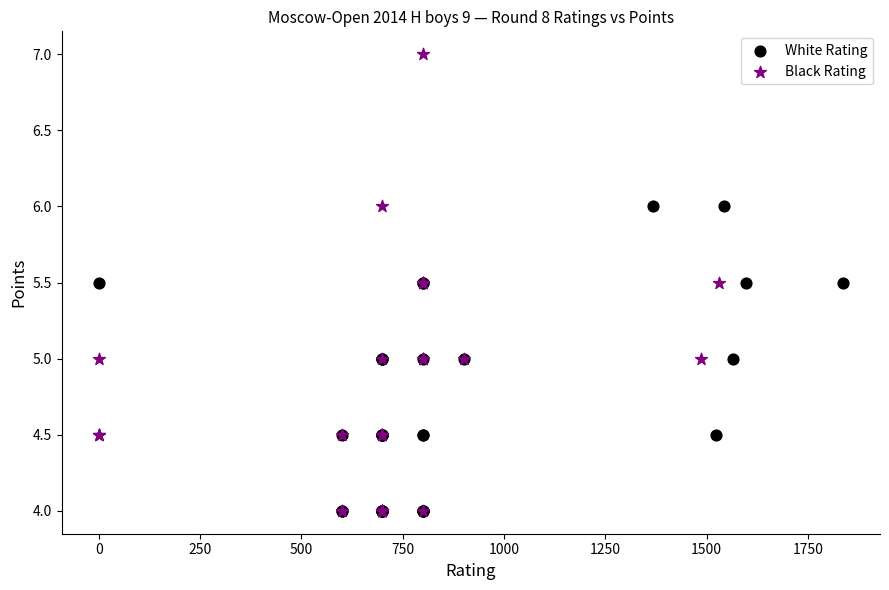

Which series has the widest spread of Y values?

Black Rating